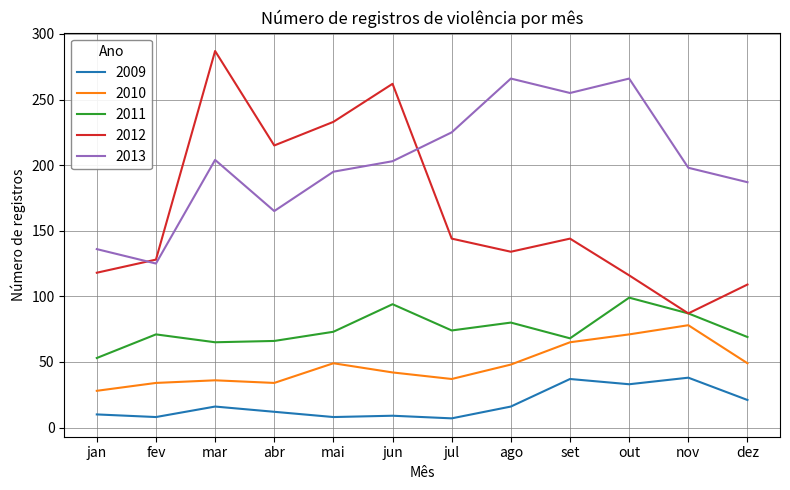

Does the chart have visible grid lines?

Yes